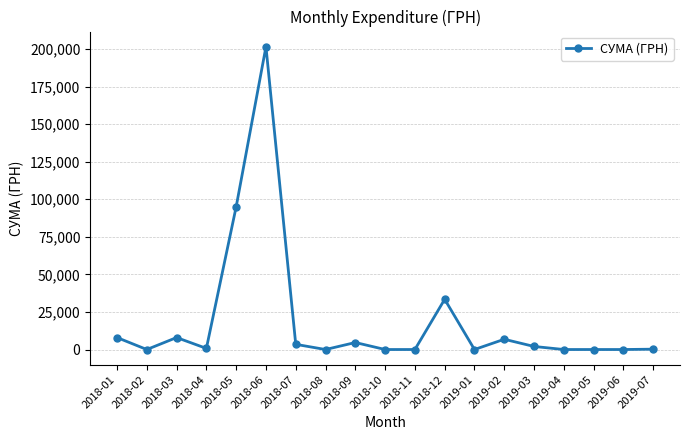

What position from the left is 2018-03?

3